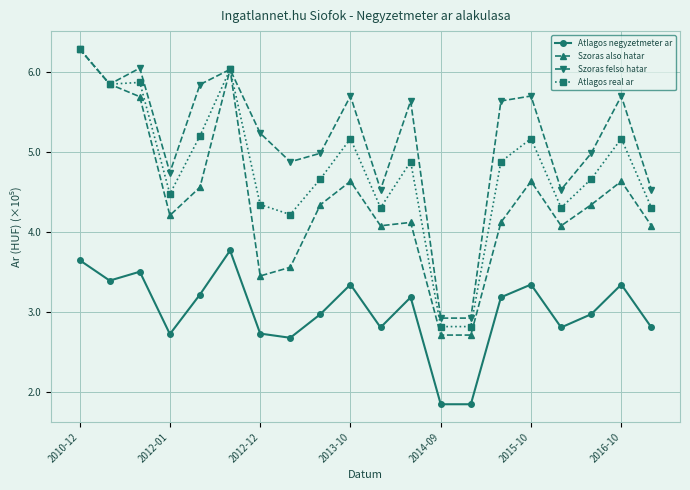

Which series has the largest total across all categories?

Szoras felso hatar